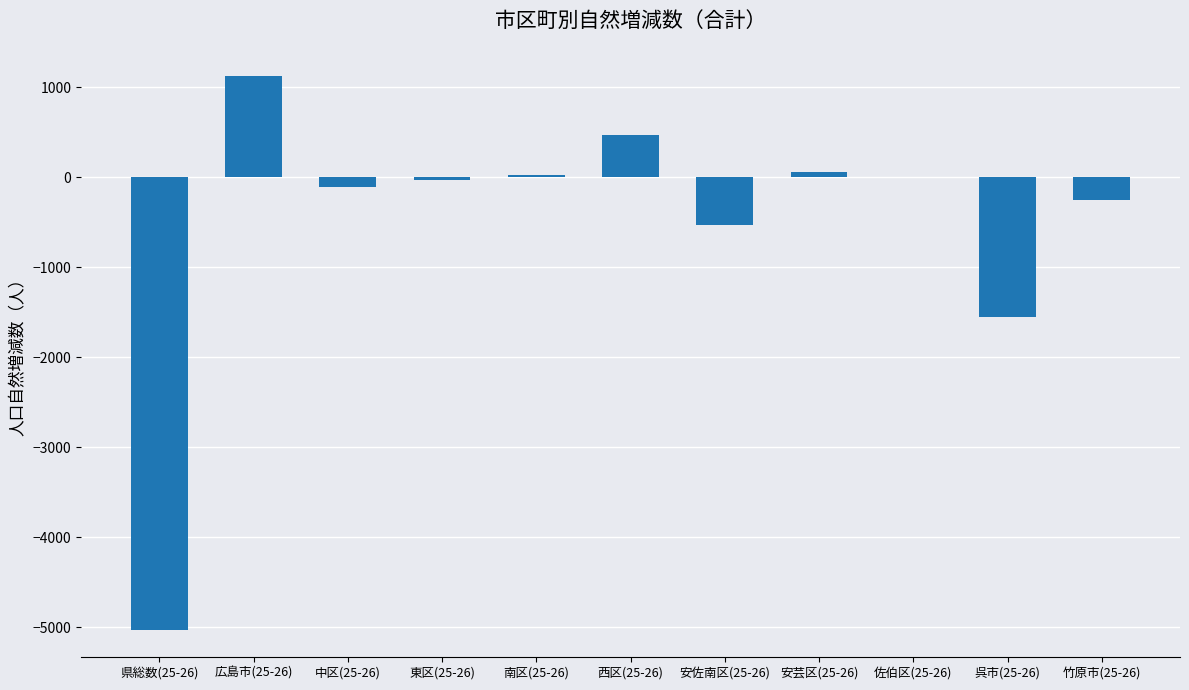

Count the number of data series in this chart.

1